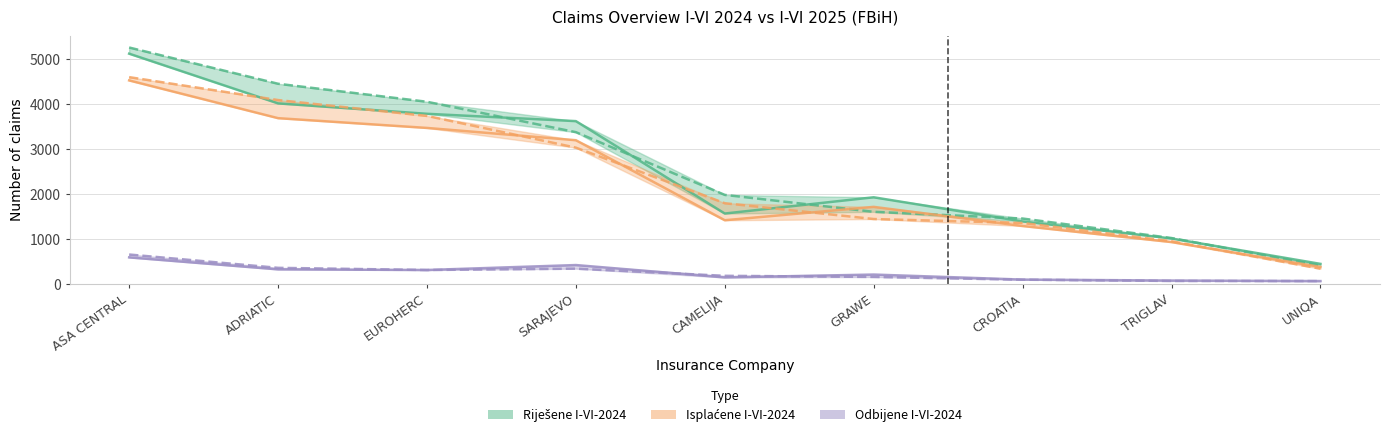

True or false: Isplaćene I-VI-2024 and Riješene I-VI-2024 cross at least once.

False